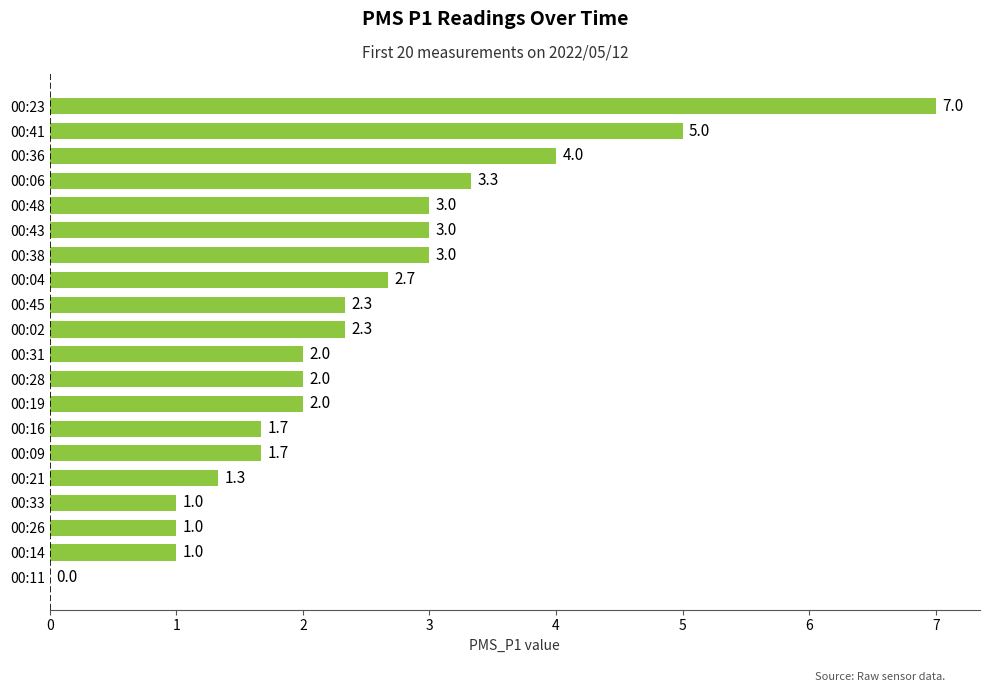

What is the approximate value at 00:02?

2.3